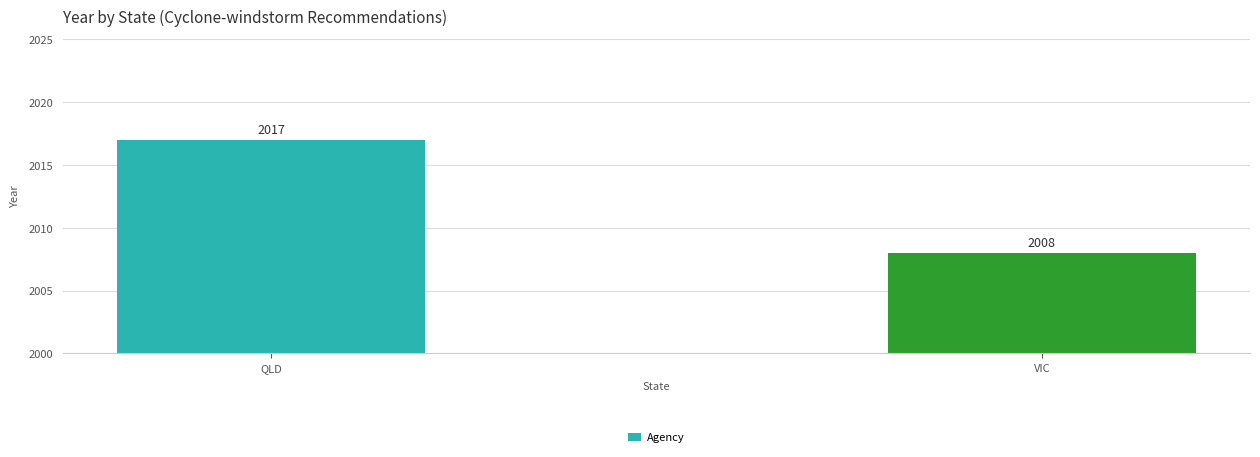

Count the values in the range 2008 to 2017.

2